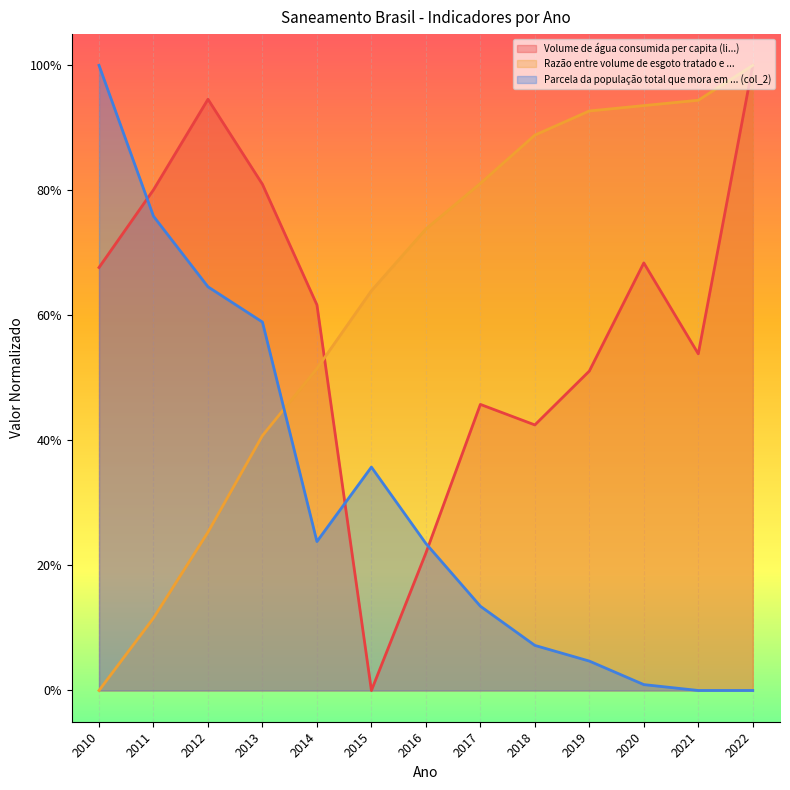

What is the difference between the maximum and minimum values in the Volume de água consumida per capita (li...) series?

1.0